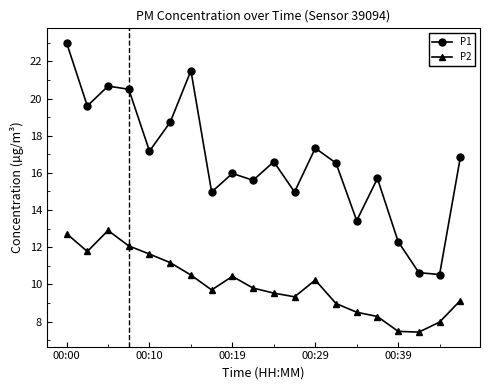

What is the value of the P1 point at the 13th from the left?

17.3